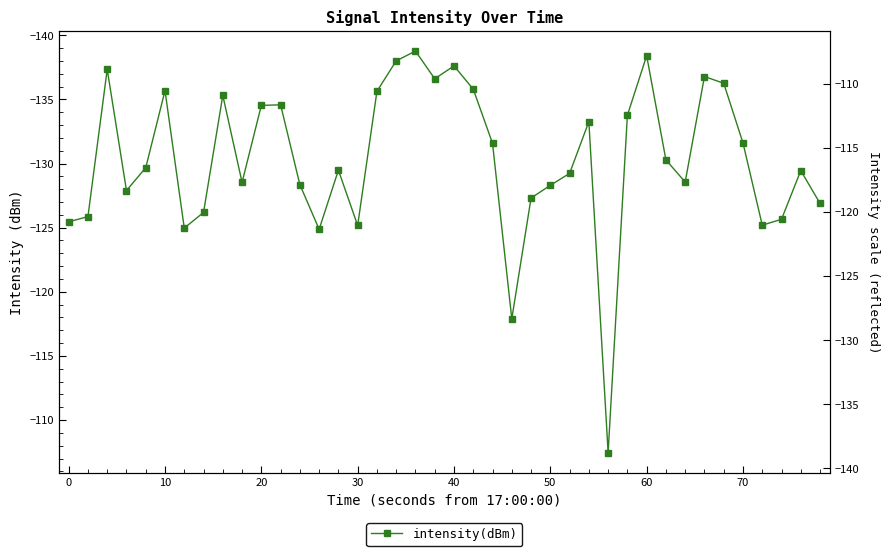

Is it true that the value at 40 is -238.3?

False